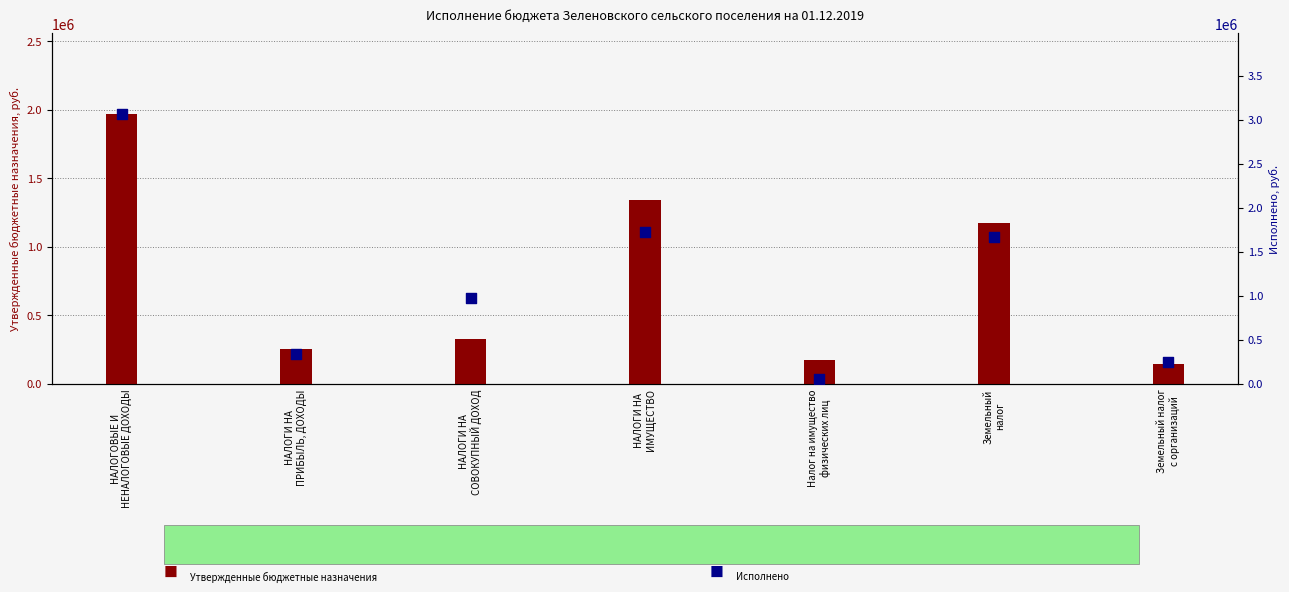

Which series contains the highest Y value?

Исполнено